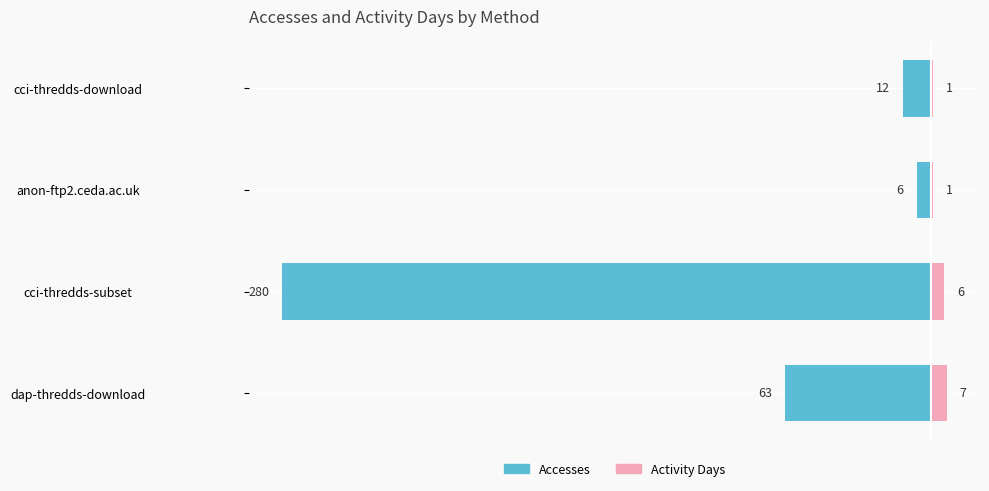

Reading left to right, transcribe all the data shown in this chart.

Accesses: -63	-280	-6	-12
Activity Days: 7	6	1	1